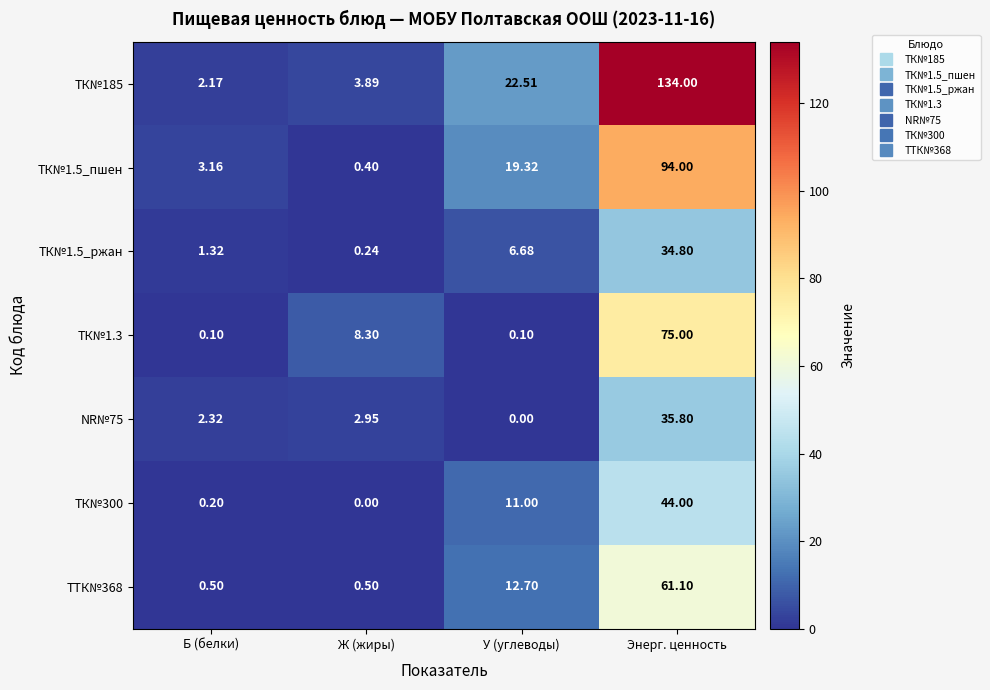

Where is ТК№300 nearest to the value 22?

У (углеводы)